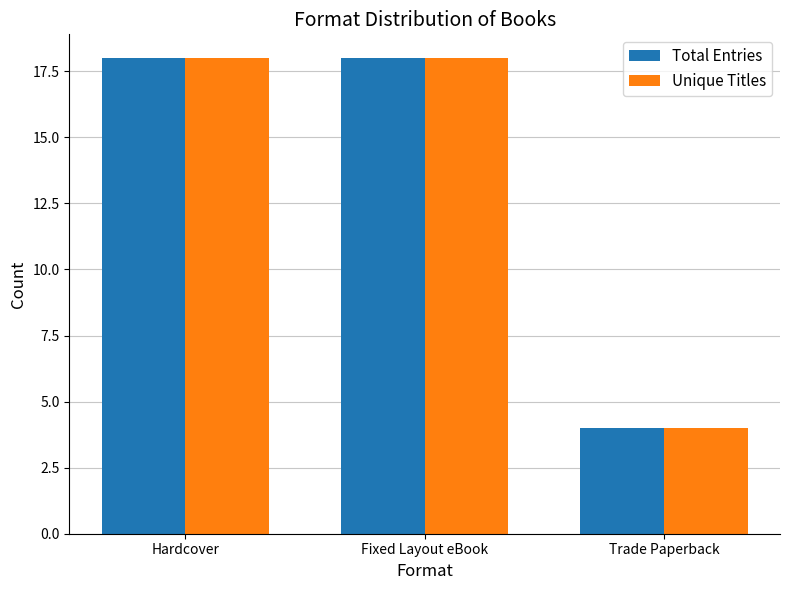

What is the label of the 3rd bar from the right?

Hardcover